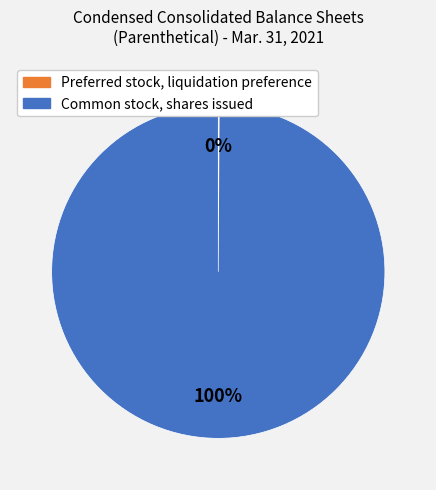

Is there a majority slice in this chart?

Yes